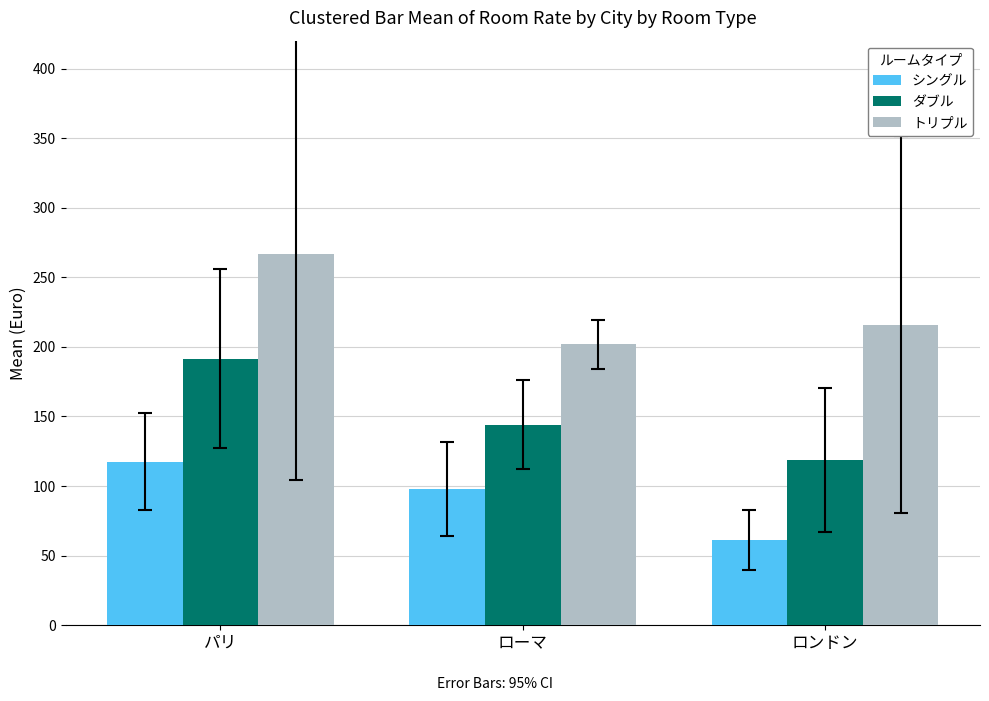

List the series in order of their peak value, lowest first.

シングル, ダブル, トリプル